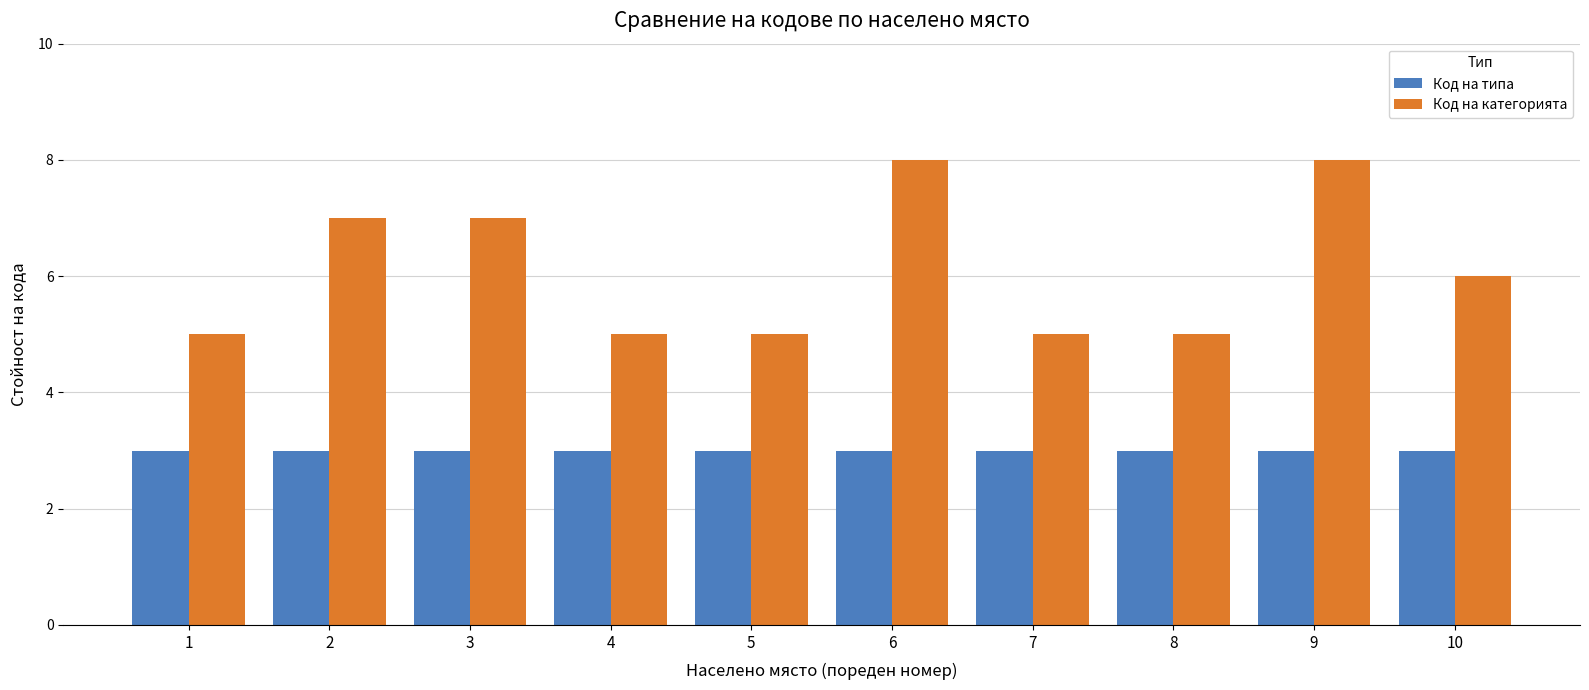

Between 3 and 6, which series saw the biggest shift?

Код на категорията